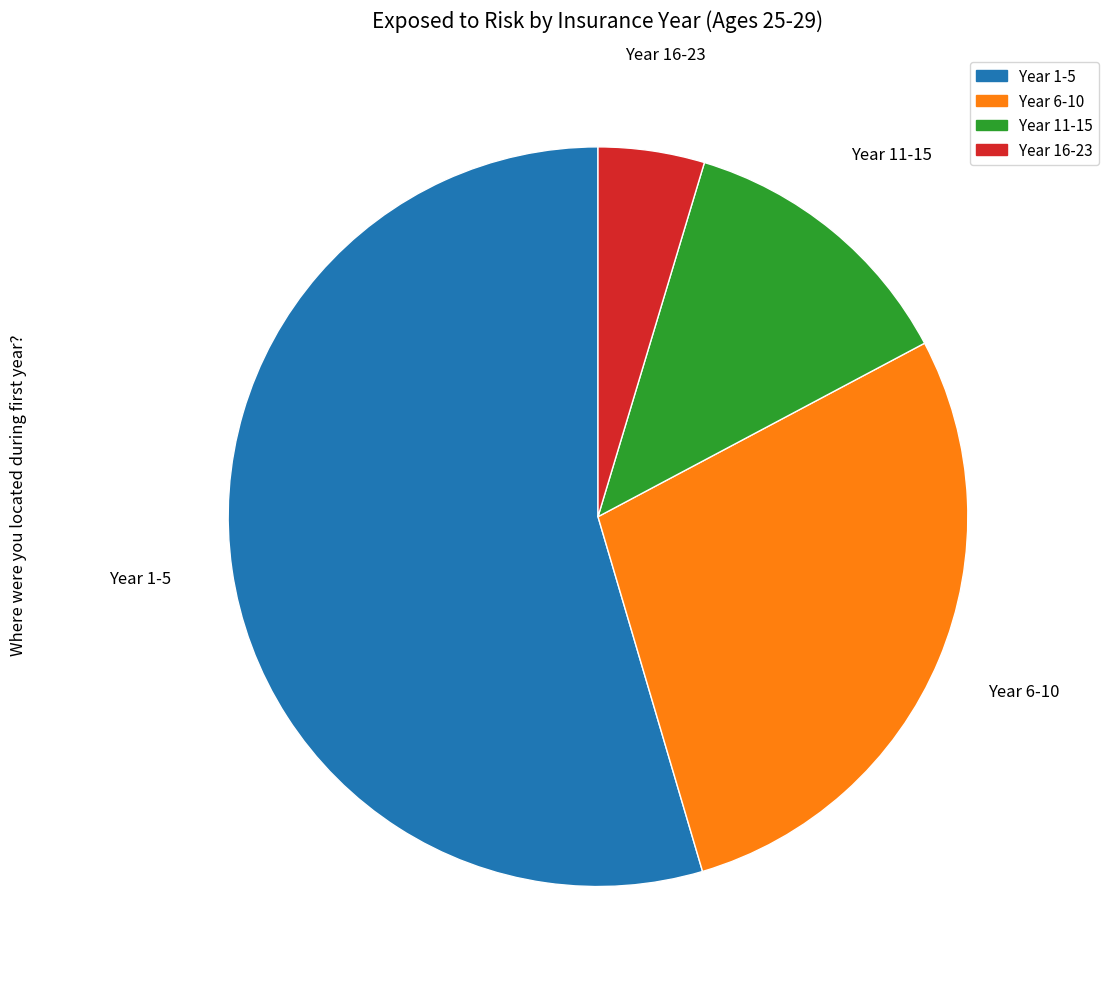

How many segments does this pie chart have?

4